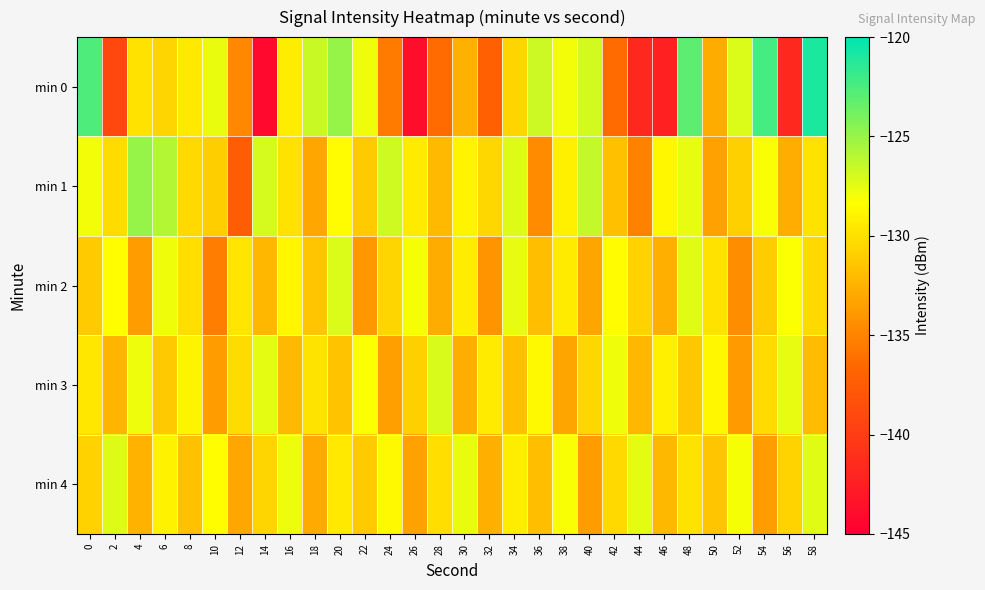

What is the spread (max minus min) of values at 12?

7.6